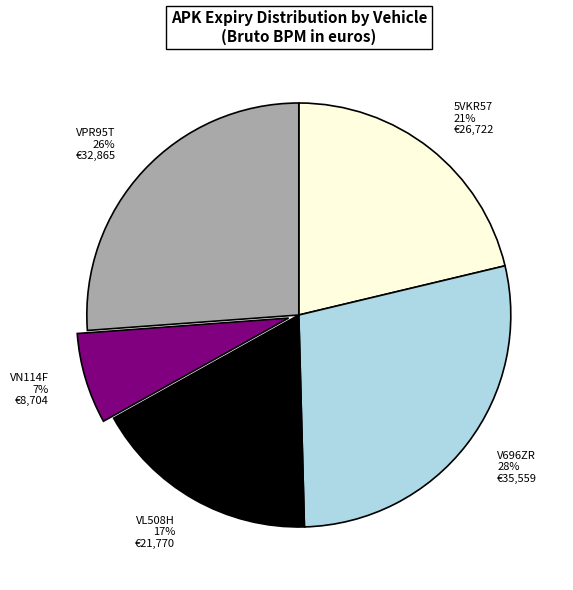

What percentage is the VPR95T slice, to the nearest percent?

26%